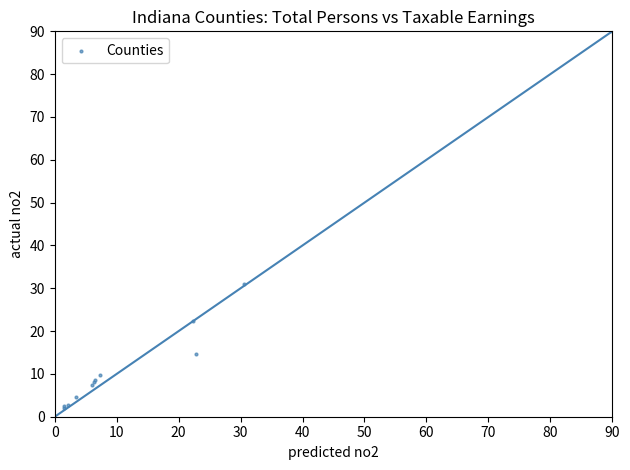

What Y value in the scatter plot is closest to 46?

31.0